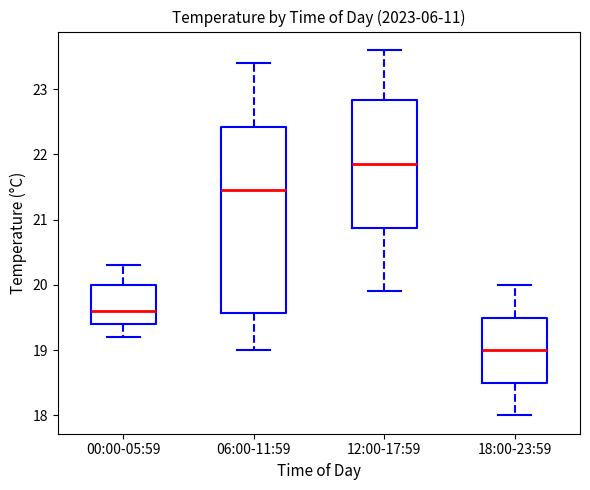

Reading left to right, read every box against the y-axis: the position of its median line, the range the box covers, and the ends of its whiskers. The values are not printed on the chart, so give them approximately, as read against the axis.

00:00-05:59: median 19.6, box 19.4 to 20.0, whiskers 19.2 to 20.3
06:00-11:59: median 21.5, box 19.6 to 22.4, whiskers 19.0 to 23.4
12:00-17:59: median 21.9, box 20.9 to 22.8, whiskers 19.9 to 23.6
18:00-23:59: median 19.0, box 18.5 to 19.5, whiskers 18.0 to 20.0